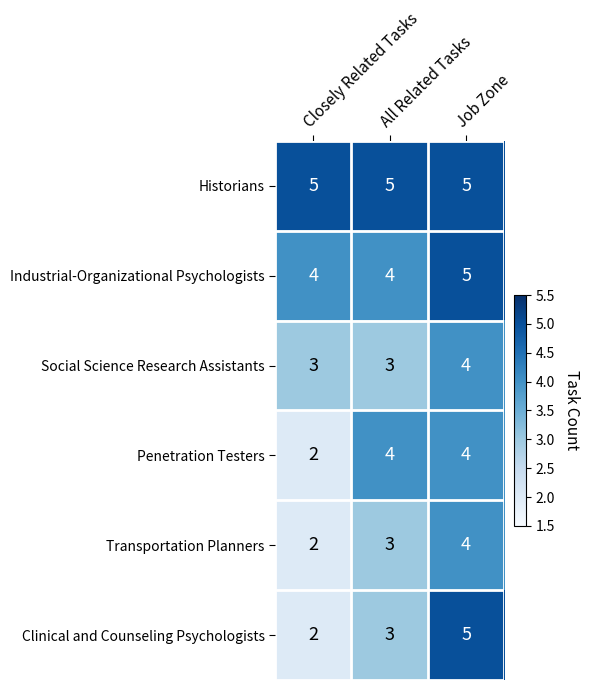

What is the difference between the highest and lowest values at Job Zone?

1